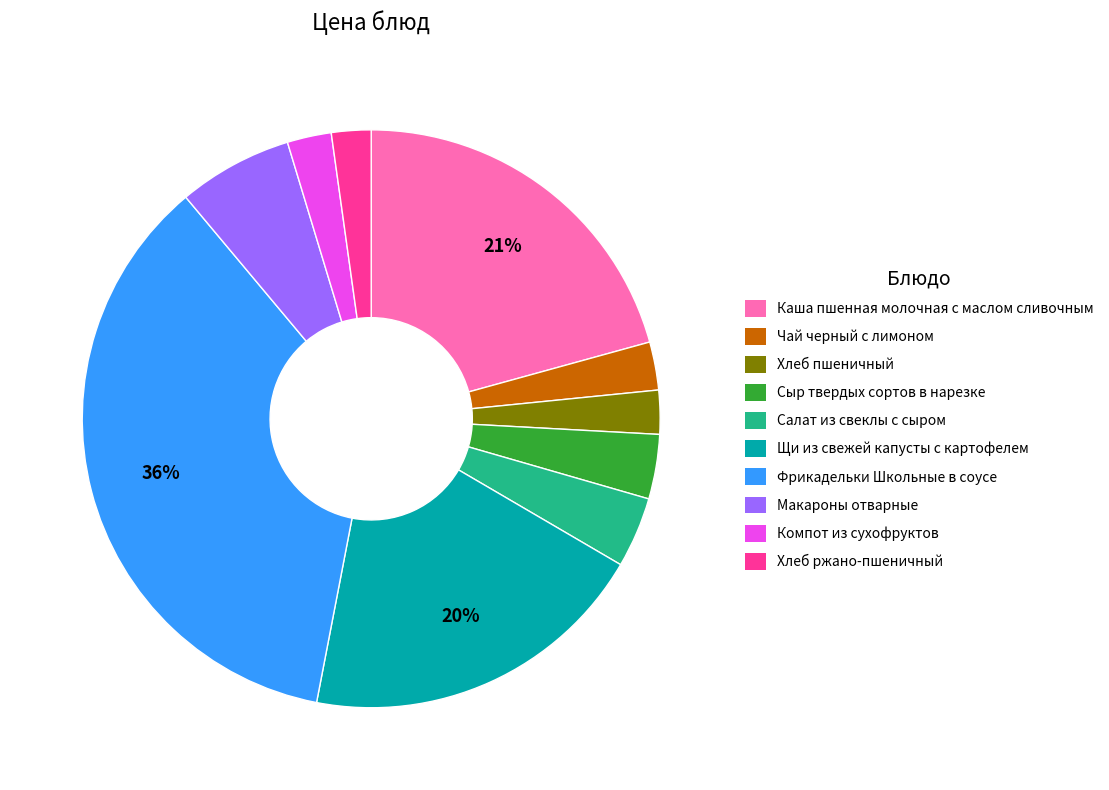

Which category has the biggest portion of the pie?

Фрикадельки Школьные в соусе